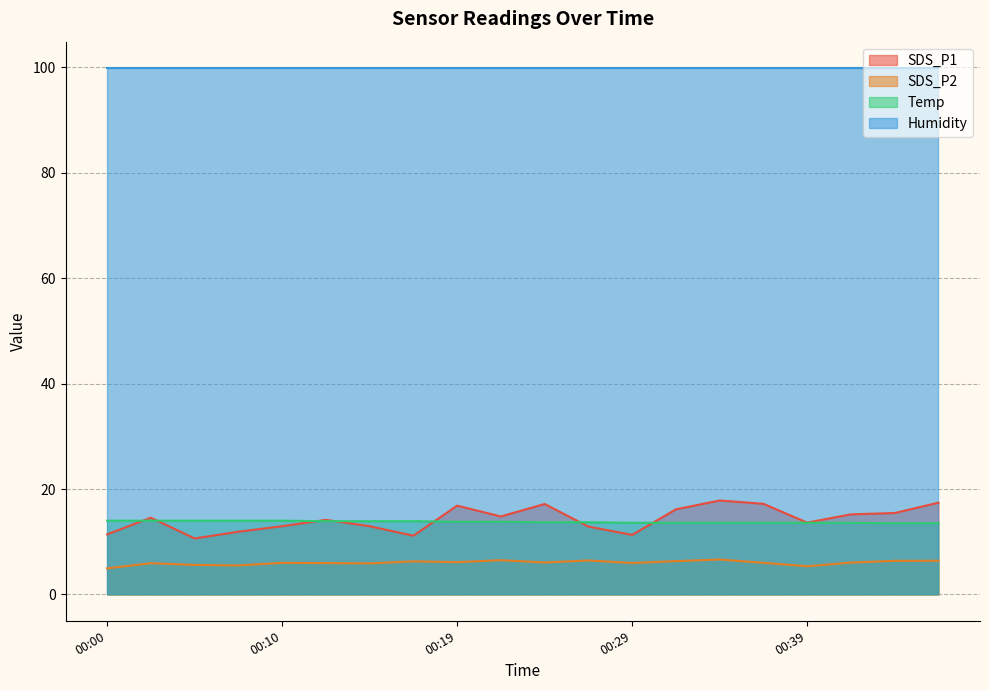

Does the chart display data point markers on the line(s)?

No